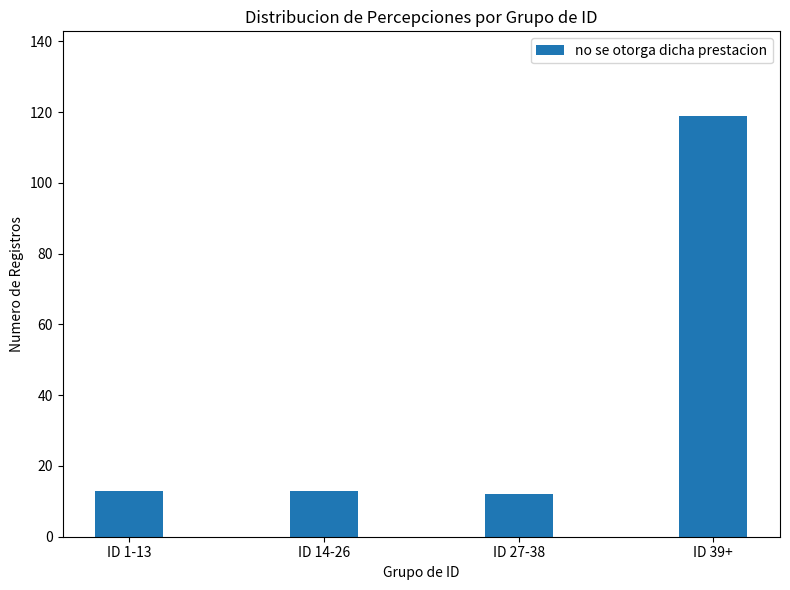

What is the sum of the values at ID 39+ and ID 27-38?

131